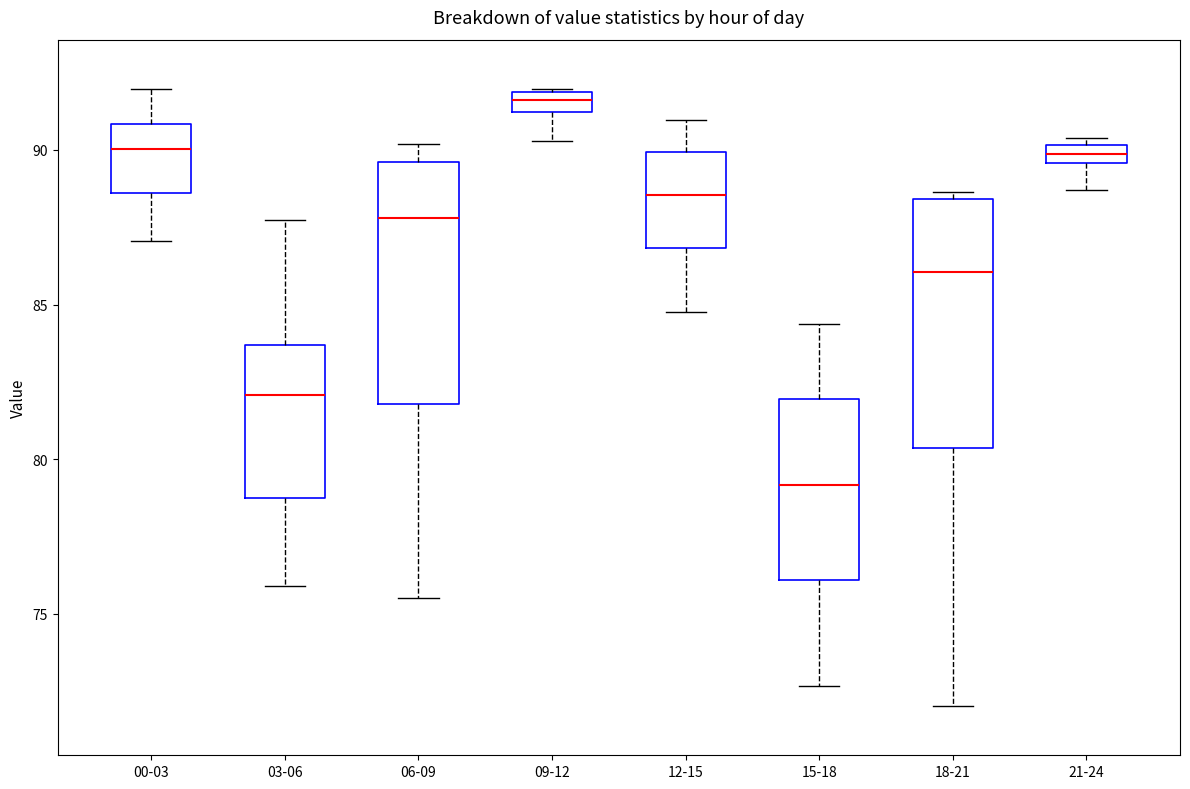

Where does the lower whisker of the box for 00-03 end on the y-axis? The values are not printed on the chart, so give them approximately, as read against the axis.

87.0